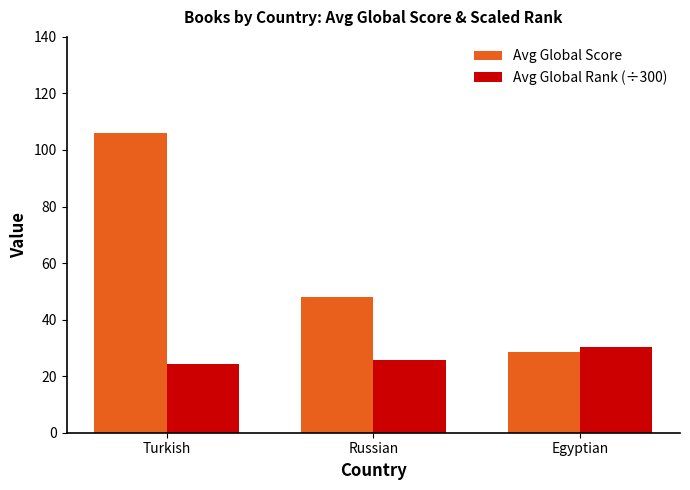

How many data points in Avg Global Rank (÷300) are less than 25?

1